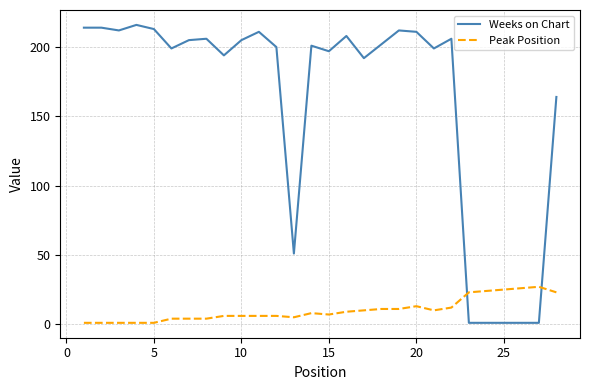

What is the difference between the maximum and minimum values in the Weeks on Chart series?

215